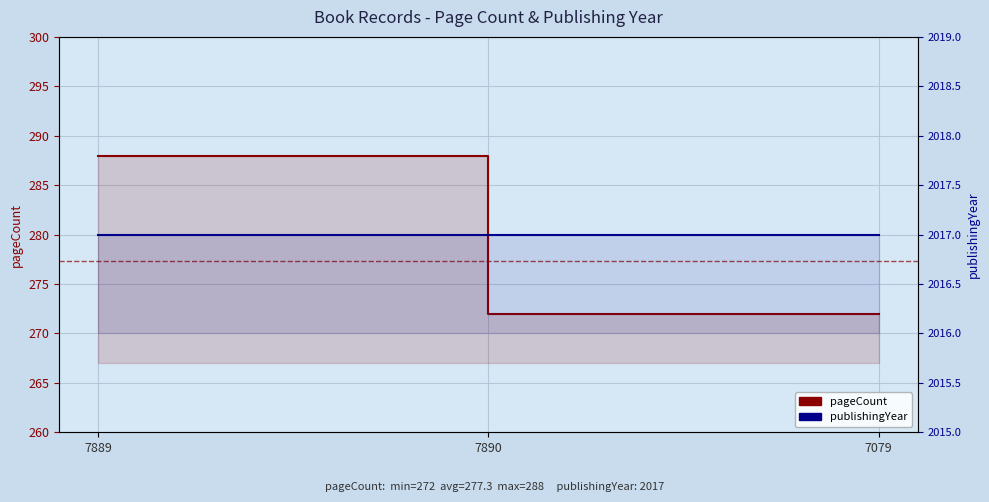

Rank the series by their average value, from highest to lowest.

publishingYear, pageCount